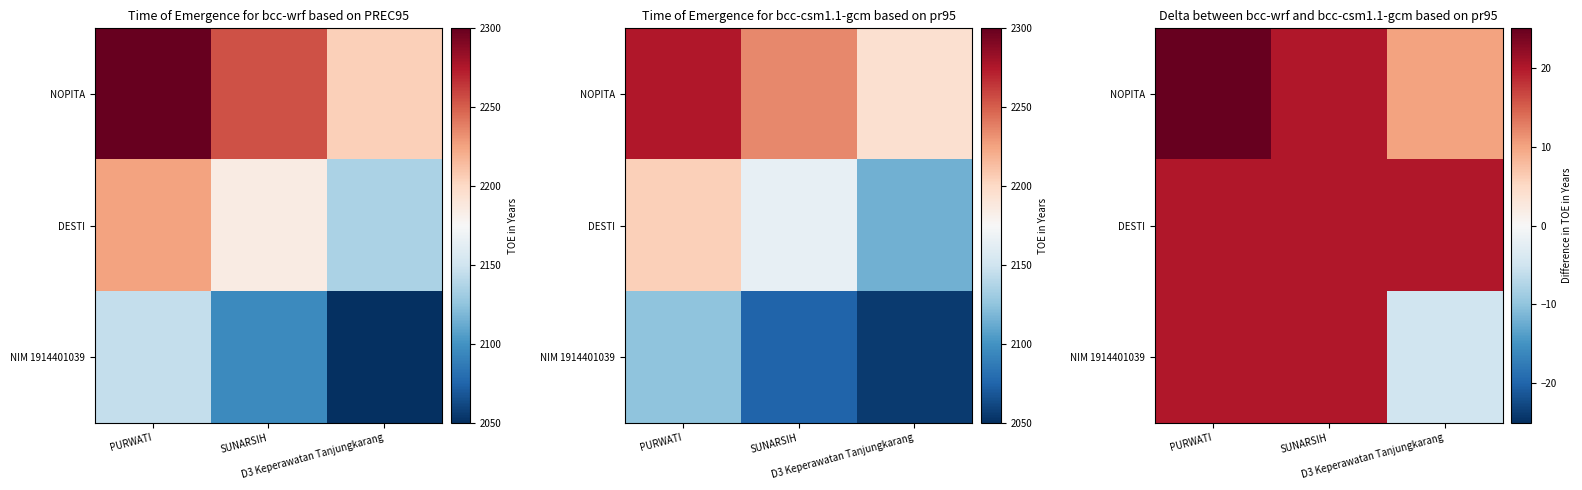

Which category has the highest value across all series?

PURWATI